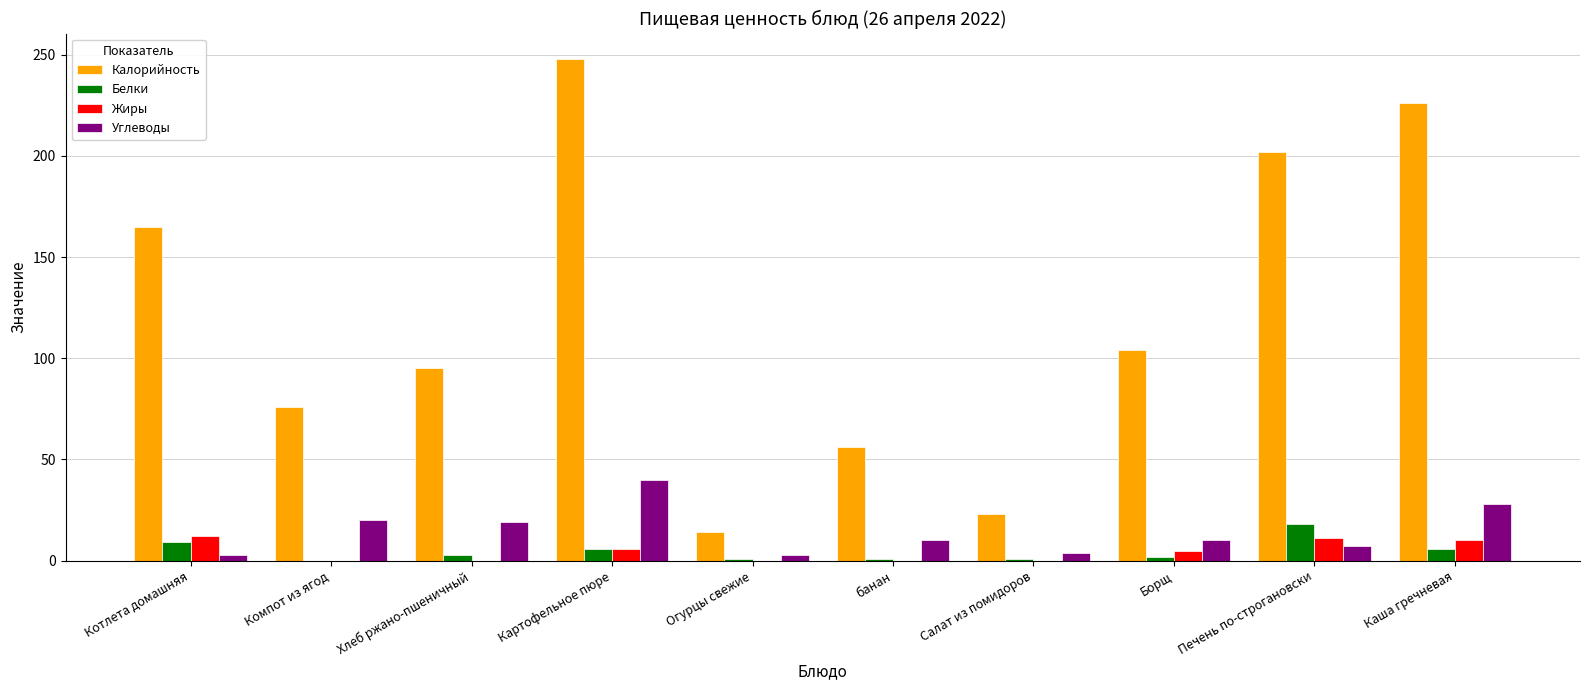

What is the spread (max minus min) of values at Печень по-строгановски?

195